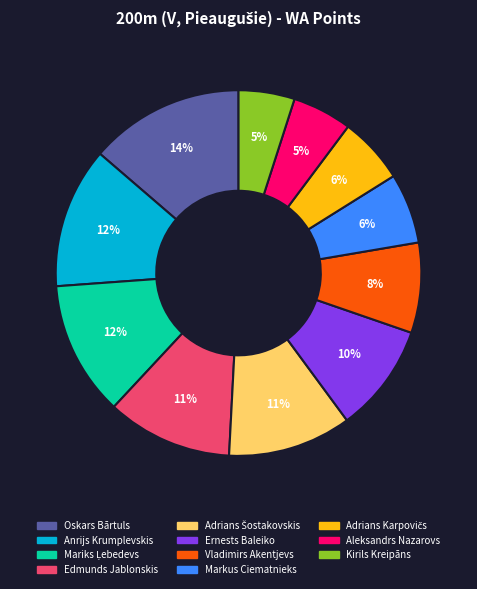

What is the largest slice in the pie chart?

Oskars Bārtuls